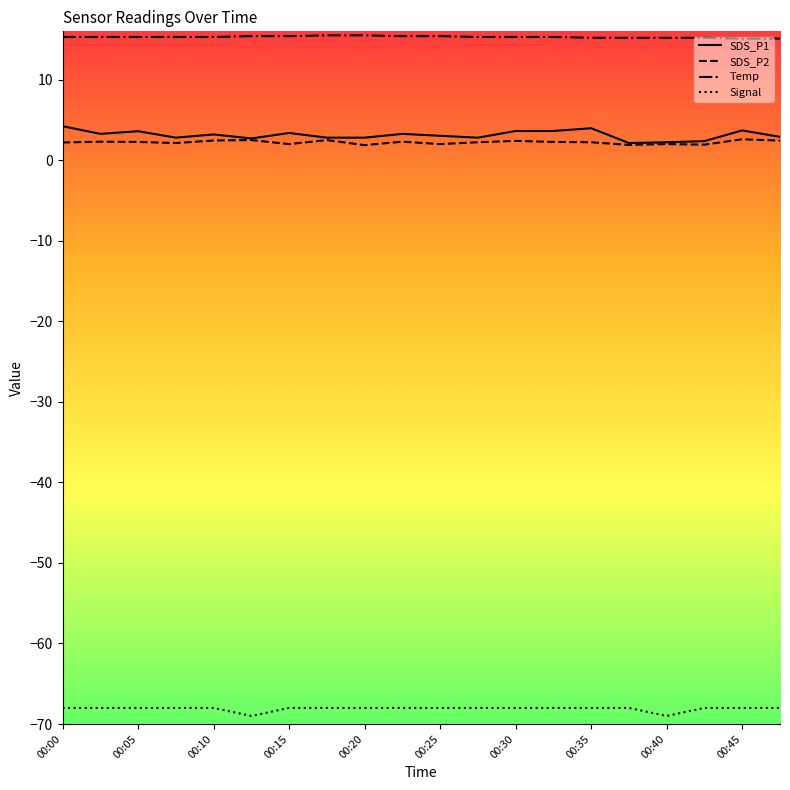

Count the number of categories in the chart.

20